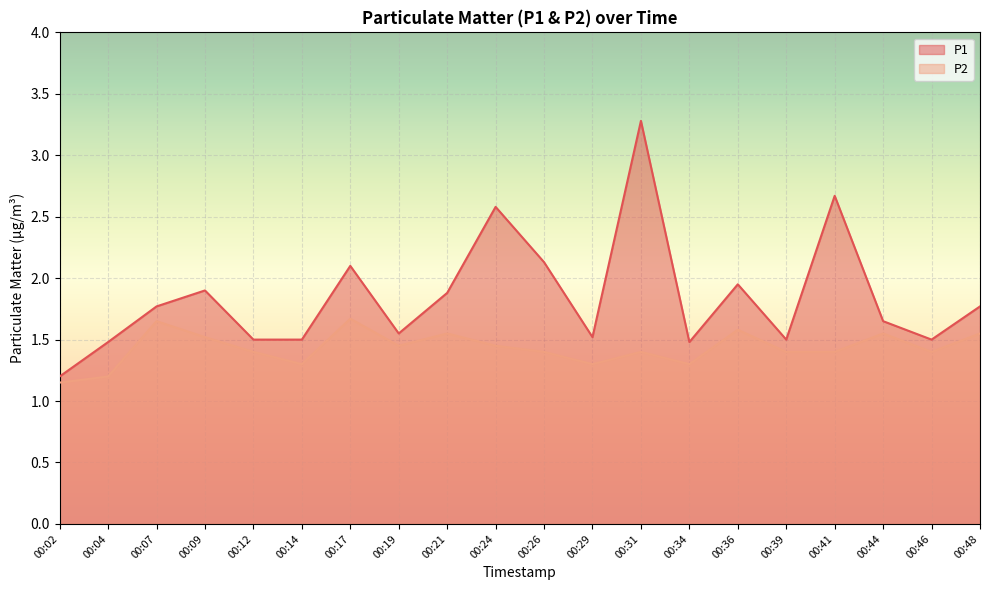

What is the difference between the maximum and minimum values in the P1 series?

2.1